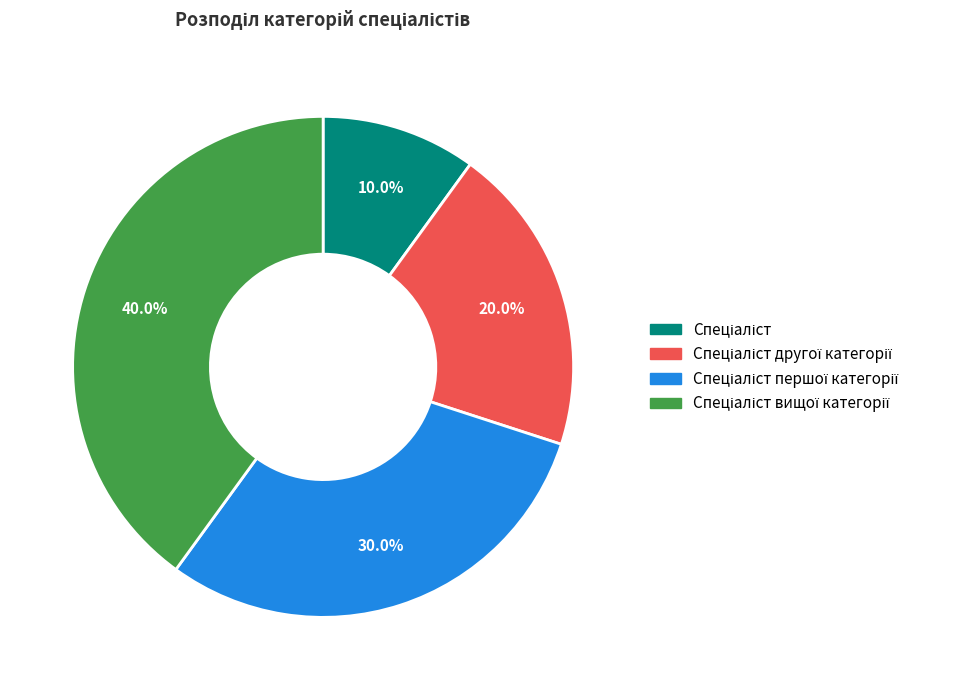

Is there a majority slice in this chart?

No